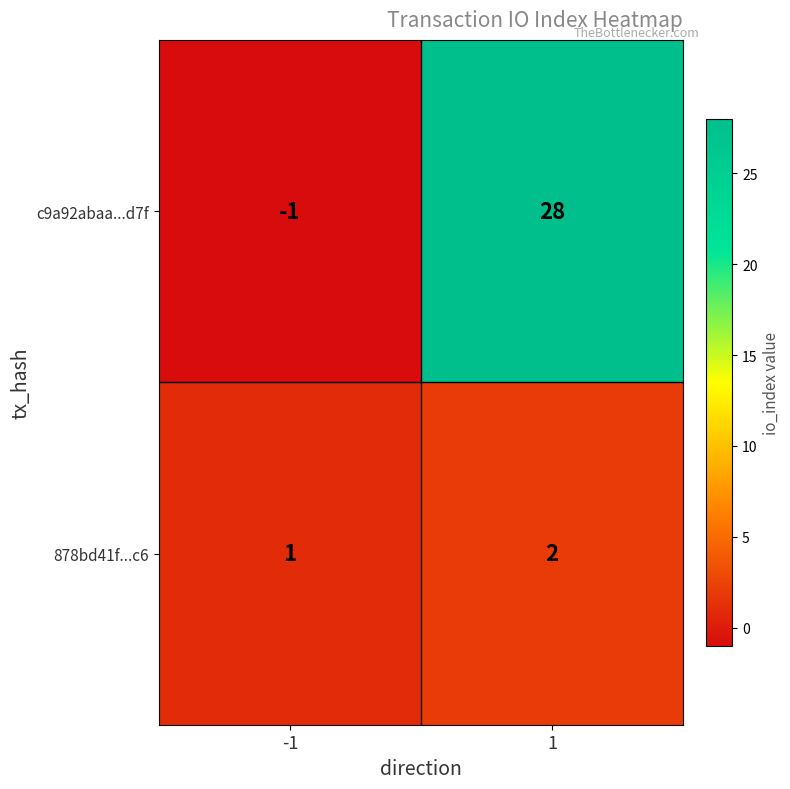

The value of 878bd41f...c6 at 1 is 1. True or false?

False